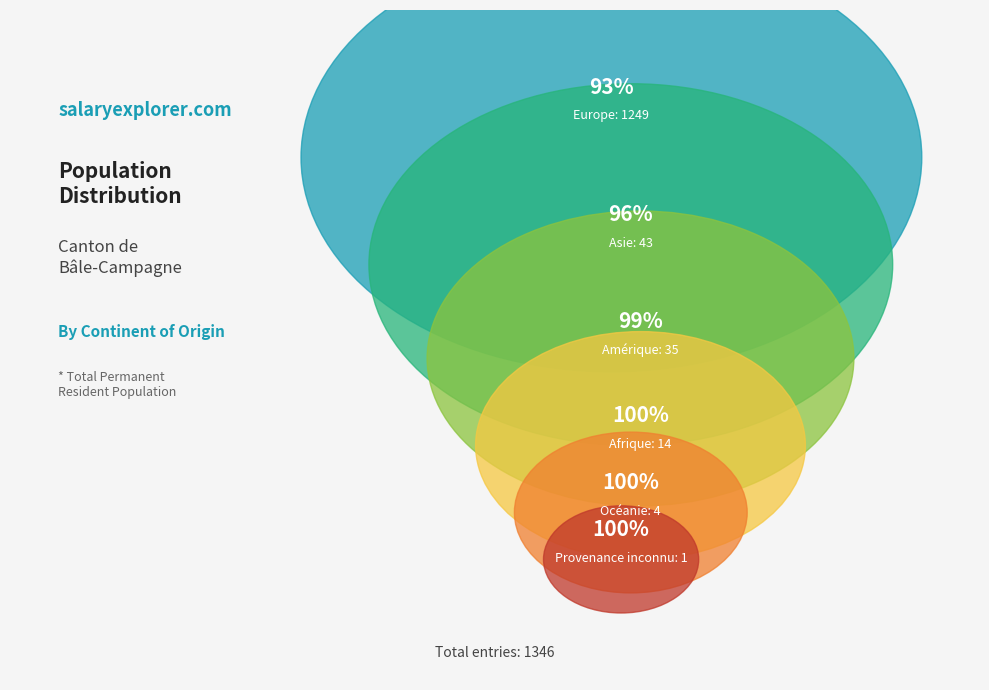

How many segments does this pie chart have?

6